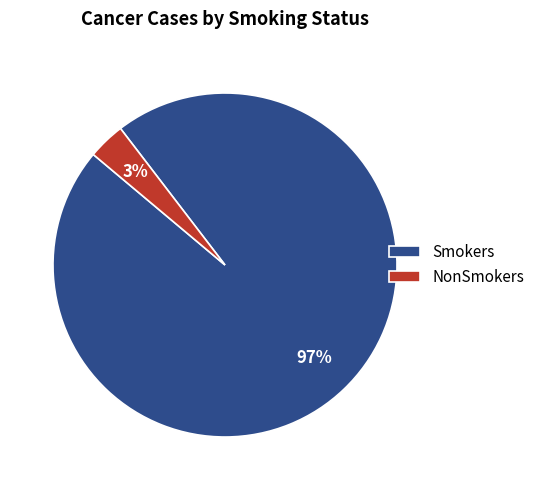

To the nearest percent, what percentage of the pie is NonSmokers?

3%